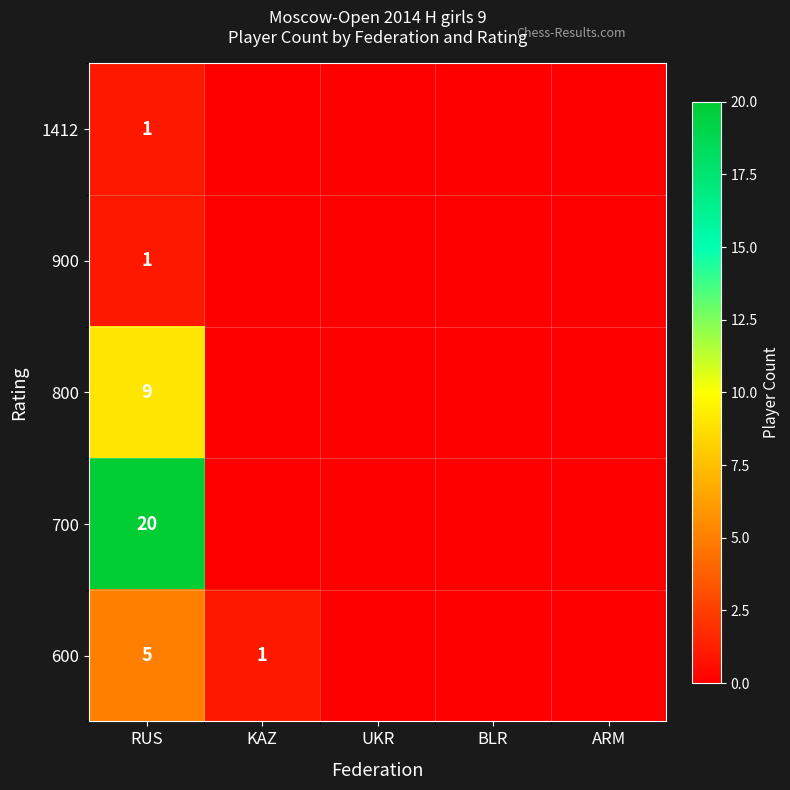

What is the spread (max minus min) of values at KAZ?

1